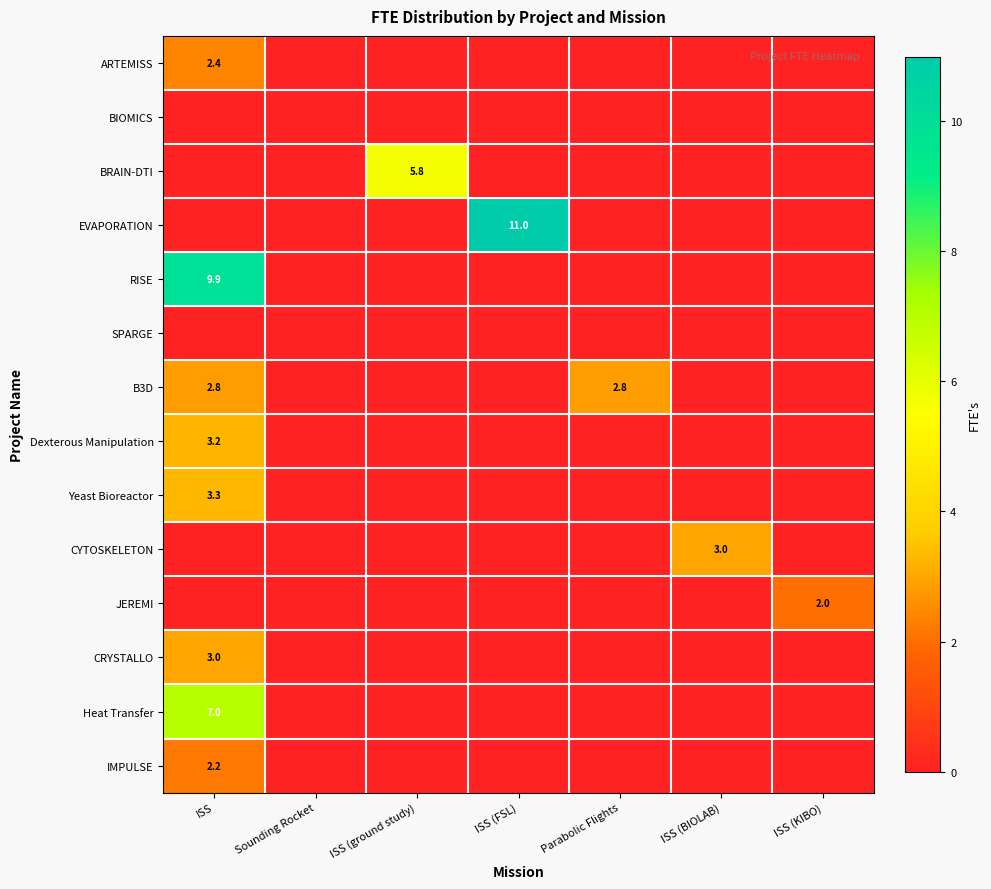

True or false: BRAIN-DTI has a value of 5.8 at ISS (ground study).

True